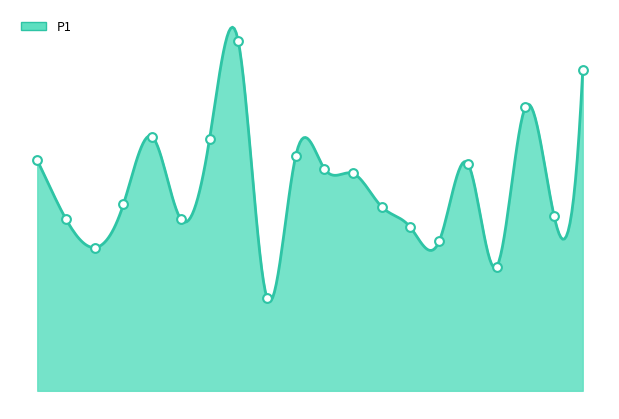

Approximately how many times larger is the value at 02:47 compared to 02:39?

0.9